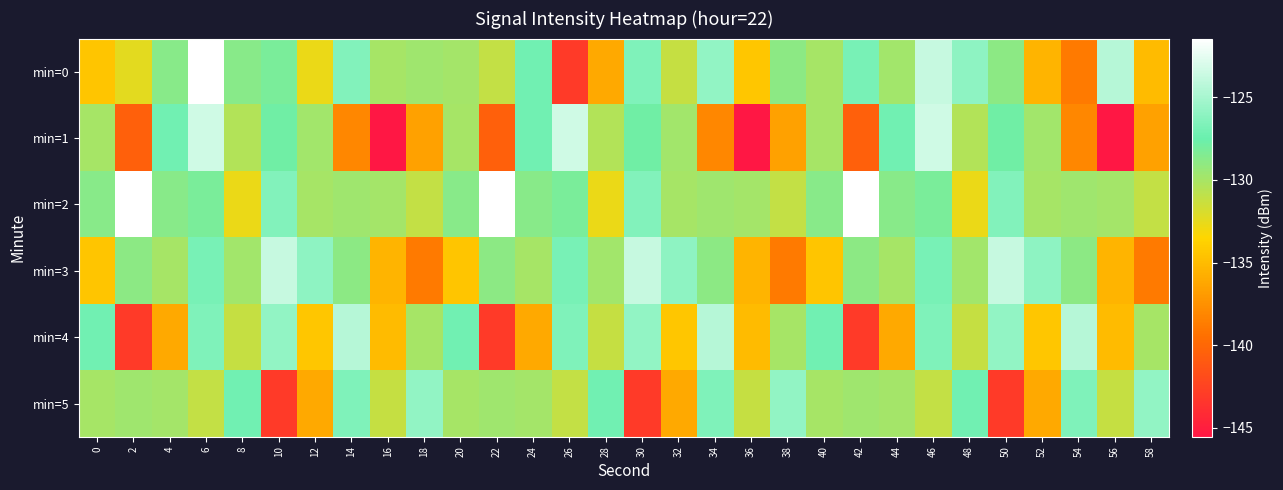

Reading left to right, list all the values displayed in this chart.

min=0: 0=-134.5	2=-132.4	4=-128.7	6=-121.5	8=-128.7	10=-128.2	12=-132.7	14=-126.5	16=-130.0	18=-129.7	20=-129.9	22=-131.1	24=-127.2	26=-143.0	28=-136.0	30=-126.6	32=-131.2	34=-125.8	36=-134.4	38=-128.9	40=-130.0	42=-126.9	44=-129.8	46=-123.8	48=-126.0	50=-129.0	52=-135.4	54=-138.8	56=-124.4	58=-135.1
min=1: 0=-130.0	2=-140.5	4=-127.2	6=-123.4	8=-130.4	10=-127.8	12=-129.8	14=-138.0	16=-145.5	18=-136.5	20=-130.0	22=-140.5	24=-127.2	26=-123.4	28=-130.4	30=-127.8	32=-129.8	34=-138.0	36=-145.5	38=-136.5	40=-130.0	42=-140.5	44=-127.2	46=-123.4	48=-130.4	50=-127.8	52=-129.8	54=-138.0	56=-145.5	58=-136.5
min=2: 0=-128.7	2=-121.5	4=-128.7	6=-128.2	8=-132.7	10=-126.5	12=-130.0	14=-129.7	16=-129.9	18=-131.1	20=-128.7	22=-121.5	24=-128.7	26=-128.2	28=-132.7	30=-126.5	32=-130.0	34=-129.7	36=-129.9	38=-131.1	40=-128.7	42=-121.5	44=-128.7	46=-128.2	48=-132.7	50=-126.5	52=-130.0	54=-129.7	56=-129.9	58=-131.1
min=3: 0=-134.5	2=-128.9	4=-130.0	6=-126.9	8=-129.8	10=-123.8	12=-126.0	14=-129.0	16=-135.4	18=-138.8	20=-134.5	22=-128.9	24=-130.0	26=-126.9	28=-129.8	30=-123.8	32=-126.0	34=-129.0	36=-135.4	38=-138.8	40=-134.5	42=-128.9	44=-130.0	46=-126.9	48=-129.8	50=-123.8	52=-126.0	54=-129.0	56=-135.4	58=-138.8
min=4: 0=-127.2	2=-143.0	4=-136.0	6=-126.6	8=-131.2	10=-125.8	12=-134.4	14=-124.4	16=-135.1	18=-130.0	20=-127.2	22=-143.0	24=-136.0	26=-126.6	28=-131.2	30=-125.8	32=-134.4	34=-124.4	36=-135.1	38=-130.0	40=-127.2	42=-143.0	44=-136.0	46=-126.6	48=-131.2	50=-125.8	52=-134.4	54=-124.4	56=-135.1	58=-130.0
min=5: 0=-130.0	2=-129.7	4=-129.9	6=-131.1	8=-127.2	10=-143.0	12=-136.0	14=-126.6	16=-131.2	18=-125.8	20=-130.0	22=-129.7	24=-129.9	26=-131.1	28=-127.2	30=-143.0	32=-136.0	34=-126.6	36=-131.2	38=-125.8	40=-130.0	42=-129.7	44=-129.9	46=-131.1	48=-127.2	50=-143.0	52=-136.0	54=-126.6	56=-131.2	58=-125.8